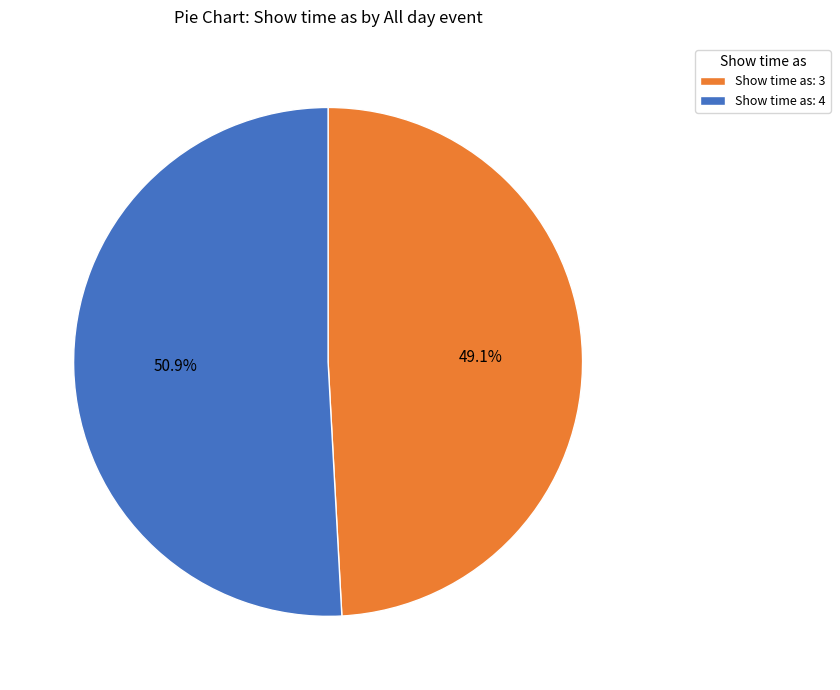

What is the total percentage of Show time as: 4 and Show time as: 3?

100.0%